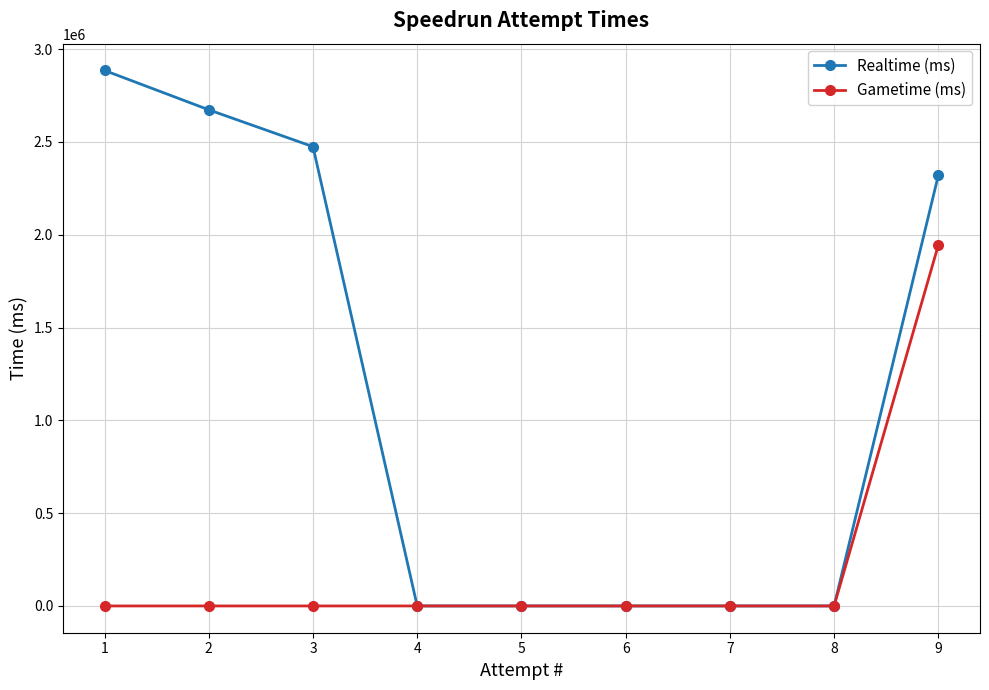

Reading right to left, what are all the values shown in this chart?

Realtime (ms): 9=2319455	8=0	7=0	6=0	5=0	4=0	3=2474154	2=2672808	1=2884847
Gametime (ms): 9=1943744	8=0	7=0	6=0	5=0	4=0	3=0	2=0	1=0